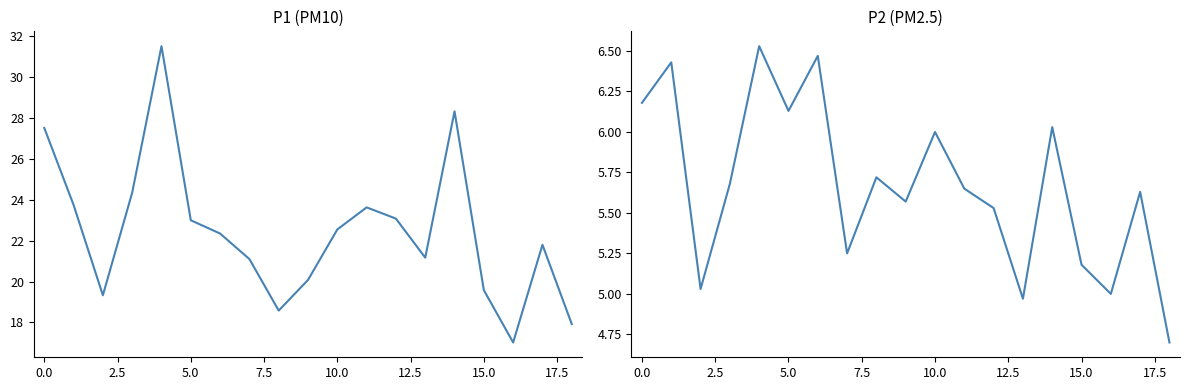

What is the difference between the second highest and minimum values in the P2 series?

1.8